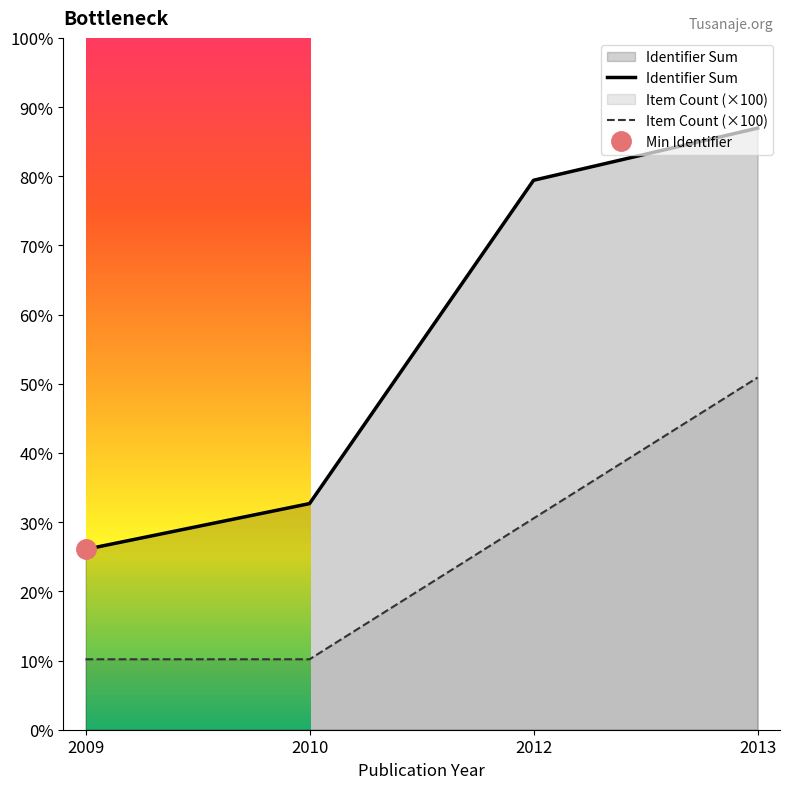

Which has a higher value, 2010 or 2009?

2010